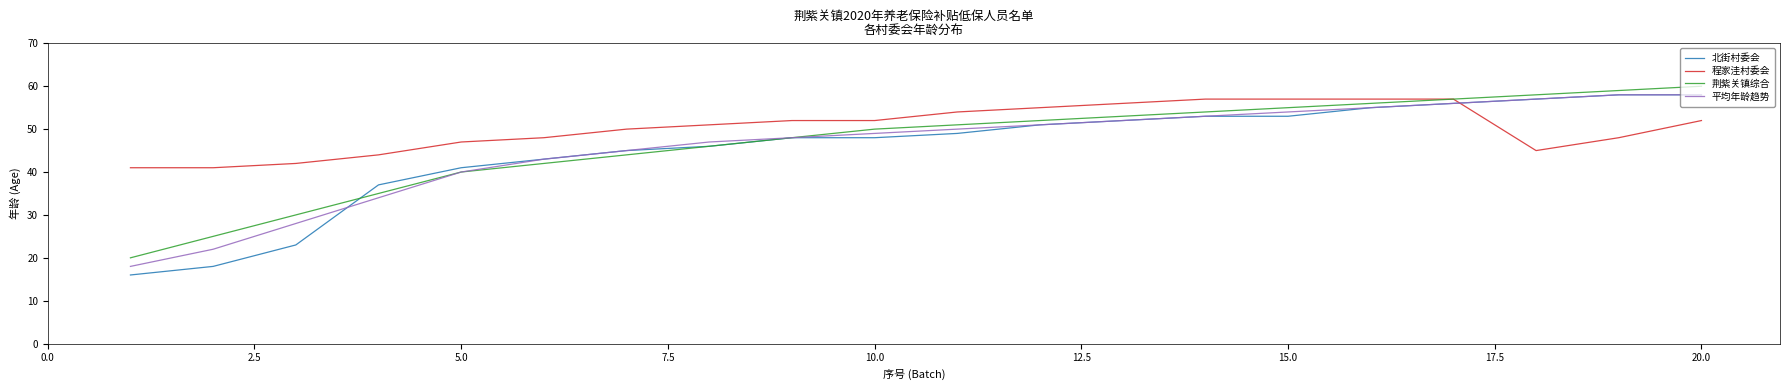

What is the difference between the maximum and minimum values in the 荆紫关镇综合 series?

40